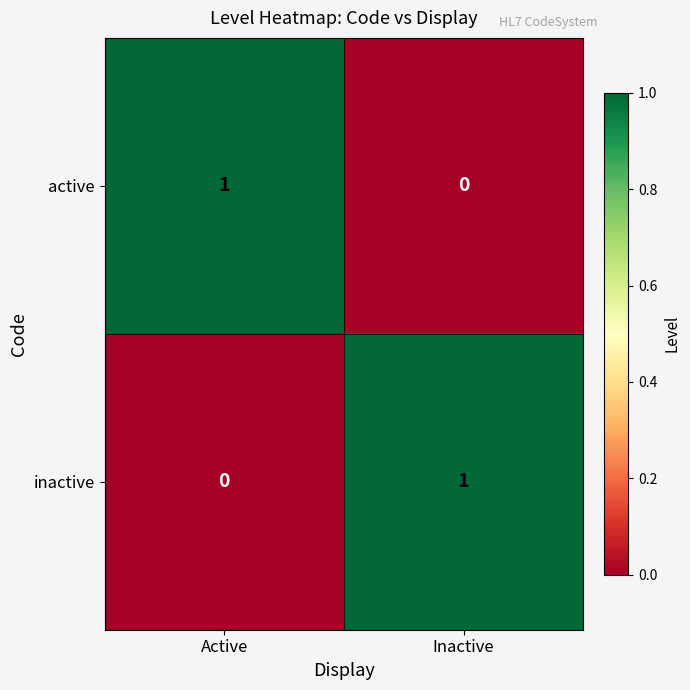

Where is active nearest to the value 0?

Inactive